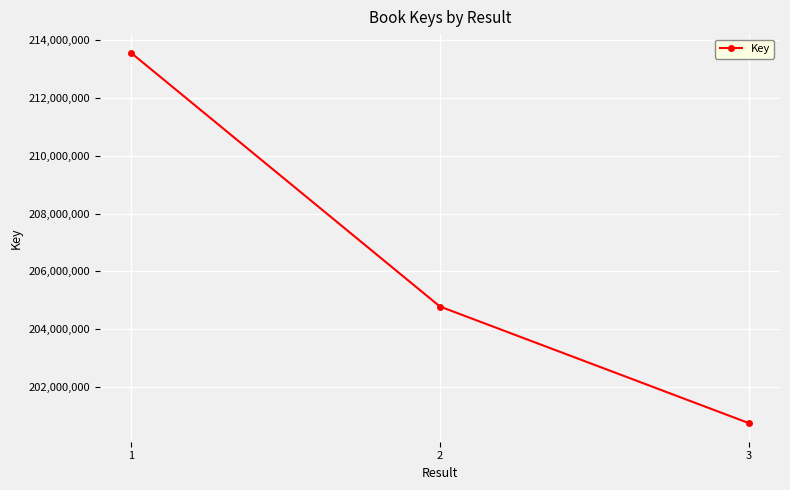

Is it true that the value at 1 is 213566753?

True